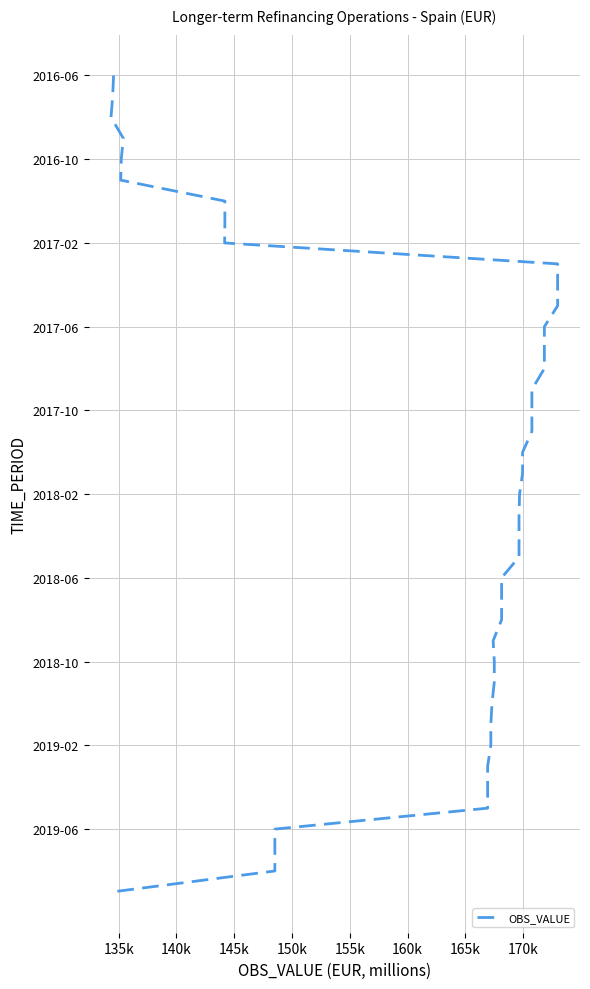

What is the difference between the maximum and minimum values?

39